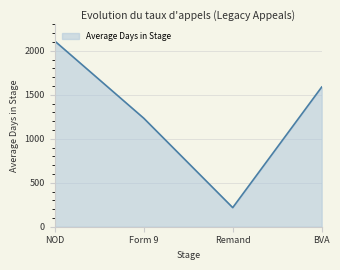

Does the chart display data point markers on the line(s)?

No